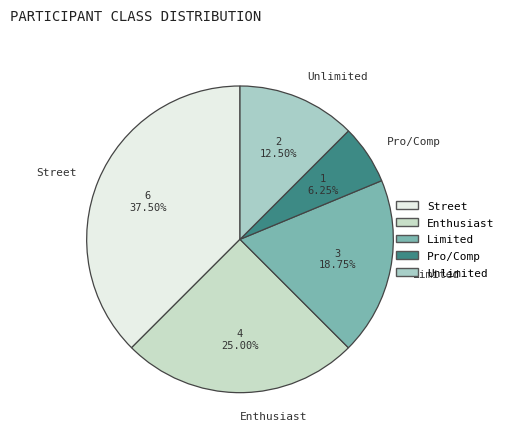

Is the sum of Unlimited and Enthusiast greater than half?

No